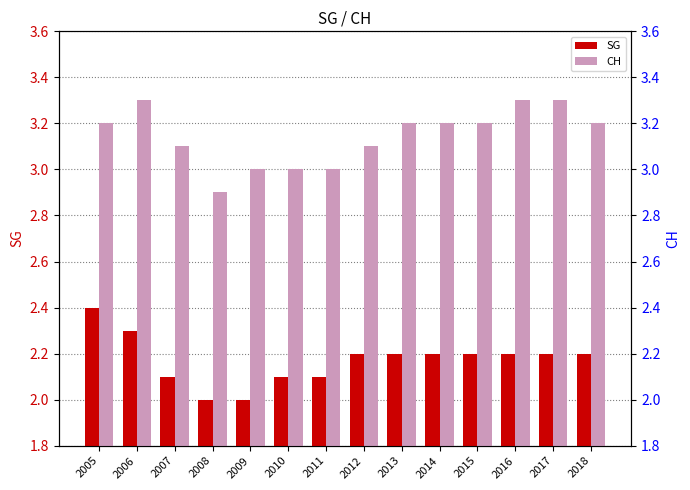

At how many categories does at least one series exceed 2?

14